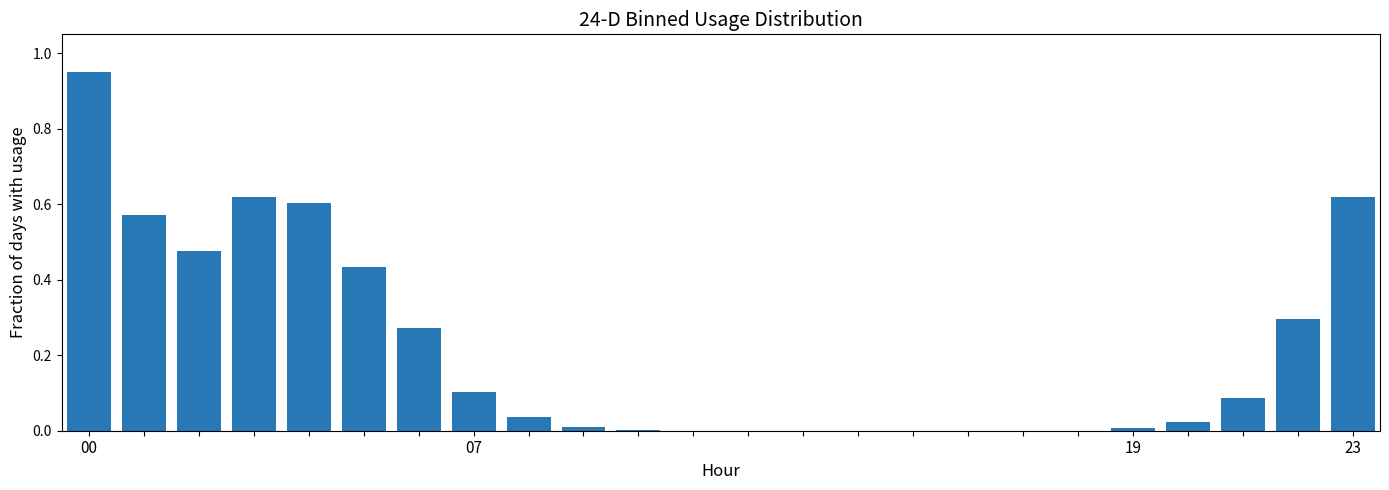

What is the sum of all values?

5.1